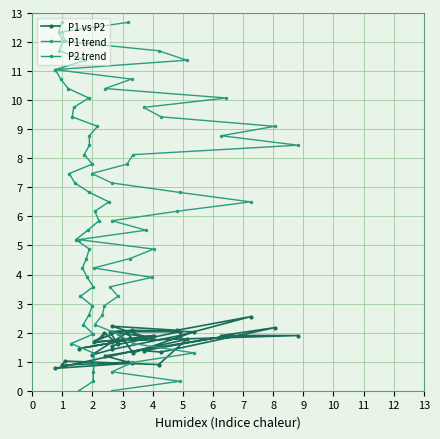

How many intersections are there between P1 vs P2 and P2 trend?

3